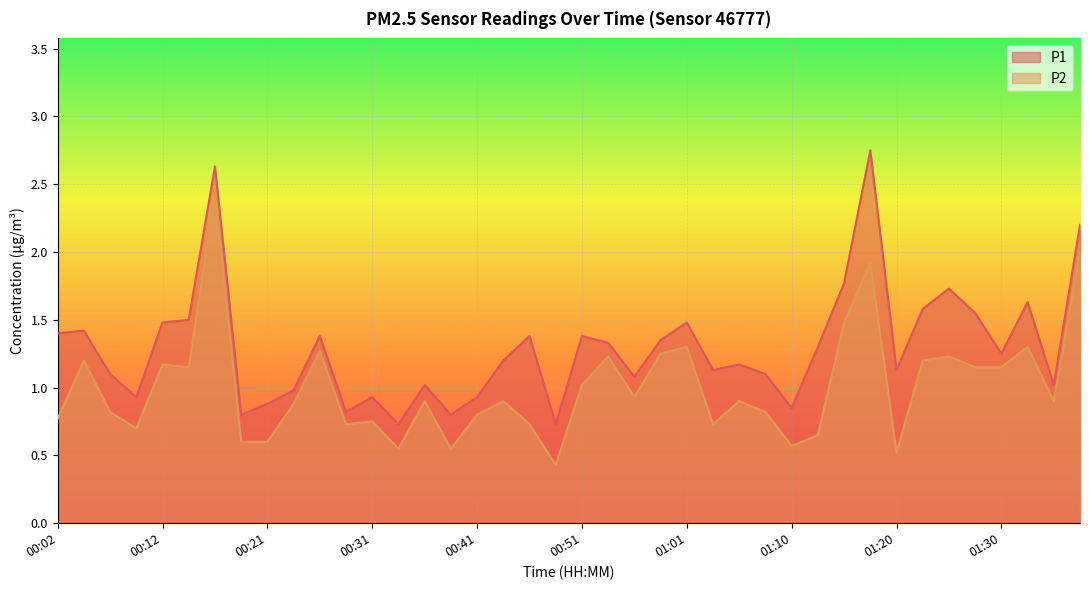

Reading left to right, transcribe all the data shown in this chart.

P1: 1.4	1.4	1.1	0.9	1.5	1.5	2.6	0.8	0.9	1.0	1.4	0.8	0.9	0.7	1.0	0.8	0.9	1.2	1.4	0.7	1.4	1.3	1.1	1.4	1.5	1.1	1.2	1.1	0.8	1.3	1.8	2.8	1.1	1.6	1.7	1.6	1.2	1.6	1.0	2.2
P2: 0.8	1.2	0.8	0.7	1.2	1.1	2.4	0.6	0.6	0.9	1.3	0.7	0.8	0.6	0.9	0.6	0.8	0.9	0.7	0.4	1.0	1.2	0.9	1.2	1.3	0.7	0.9	0.8	0.6	0.7	1.5	1.9	0.5	1.2	1.2	1.1	1.1	1.3	0.9	2.0